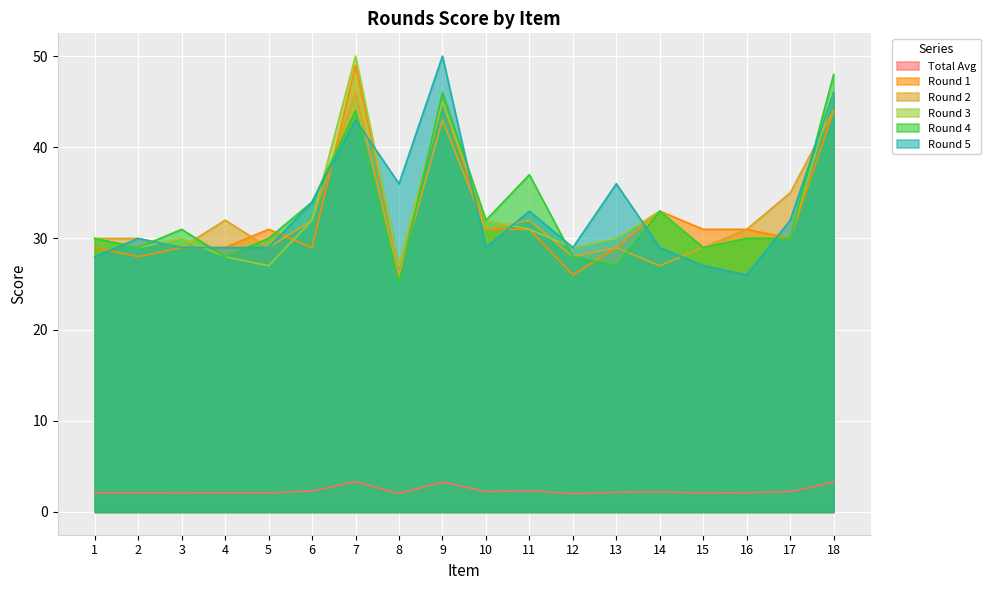

Is it true that Total Avg equals 2.0 at 8?

True